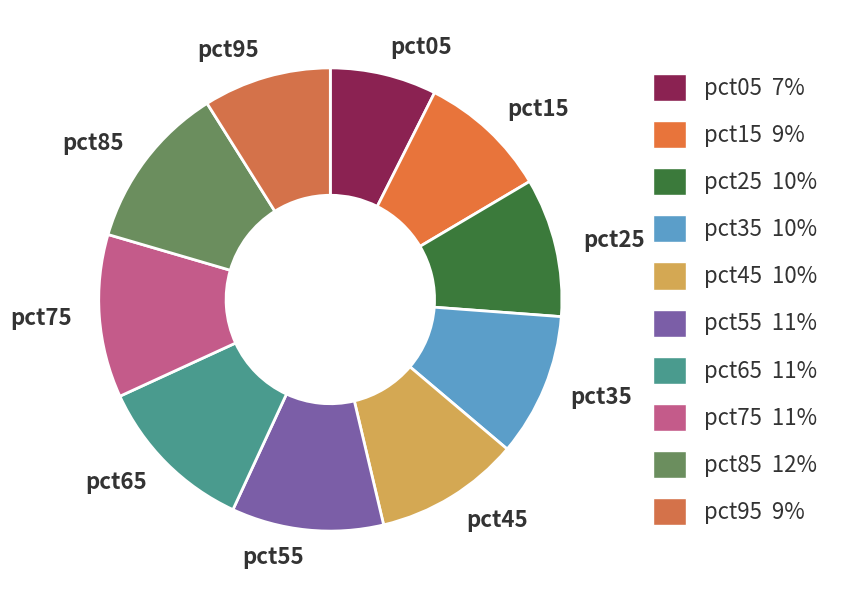

Is the sum of pct65 and pct85 greater than half?

No